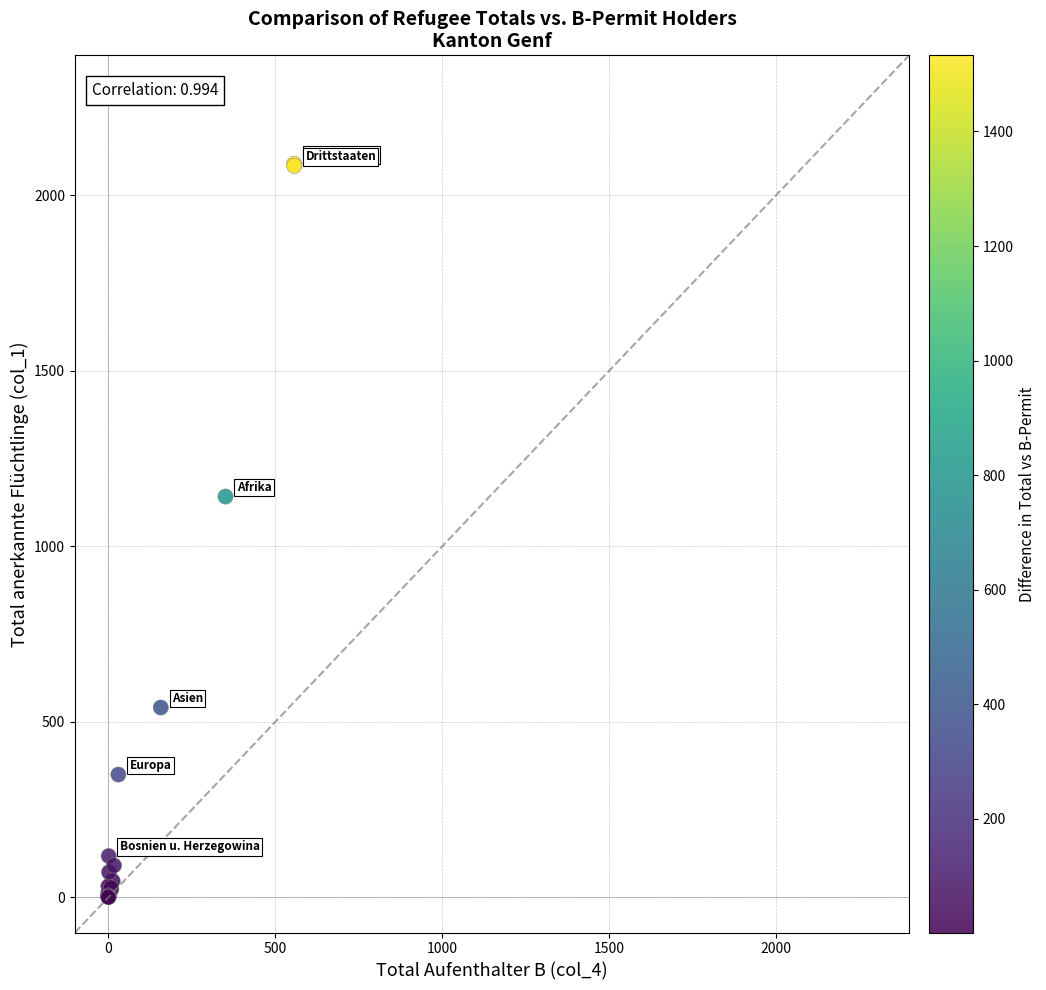

What Y value in the scatter plot is closest to 1045?

1142